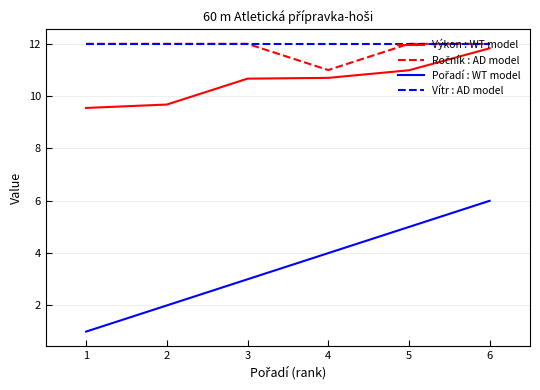

What is the minimum value for Výkon : WT model?

9.6